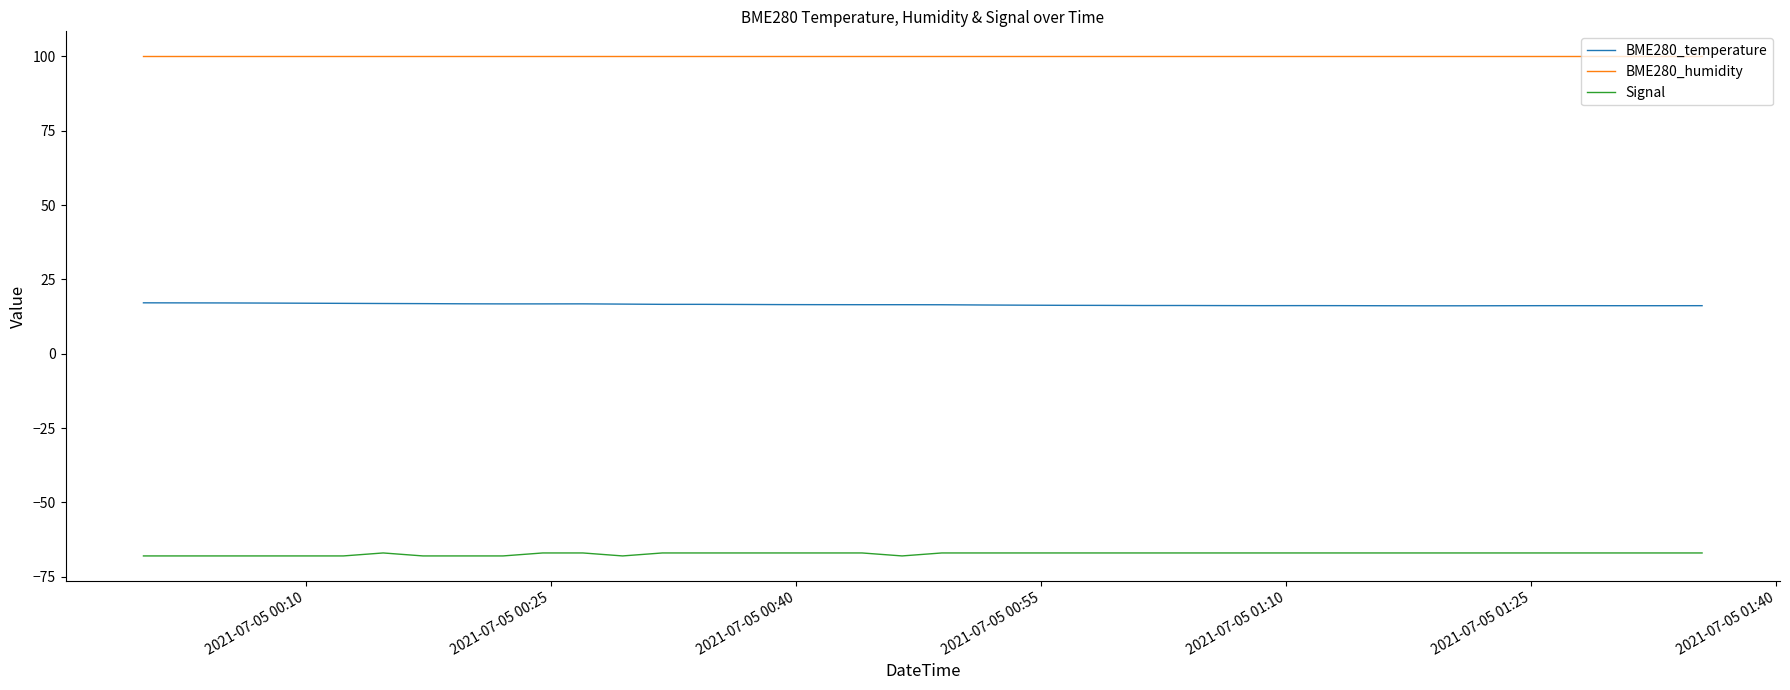

What is the minimum value shown in the chart?

-68.0